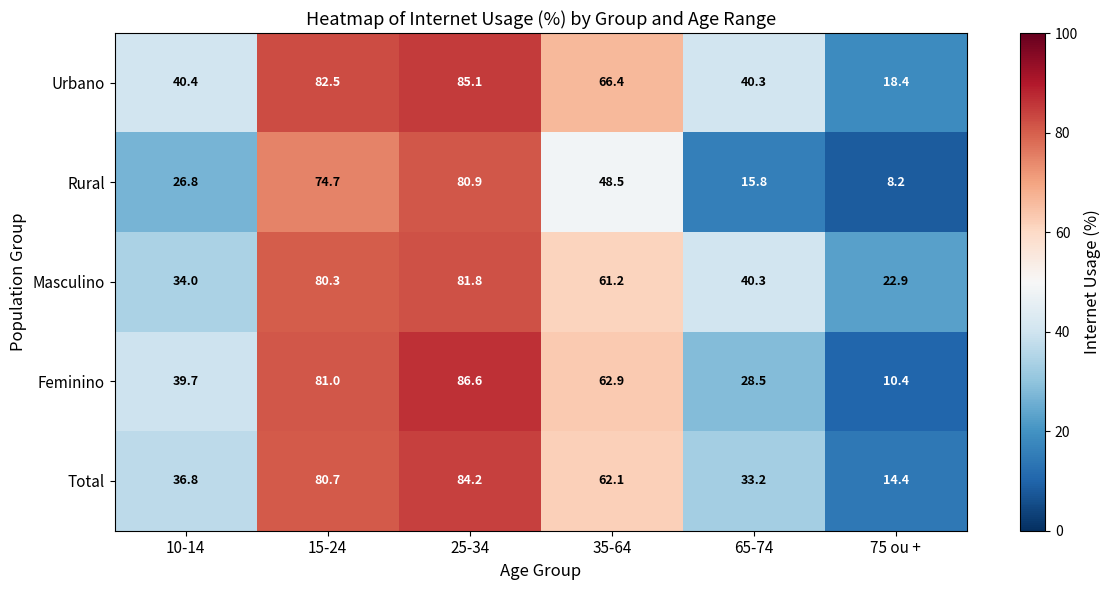

The value of Masculino at 25-34 is 143.9. True or false?

False